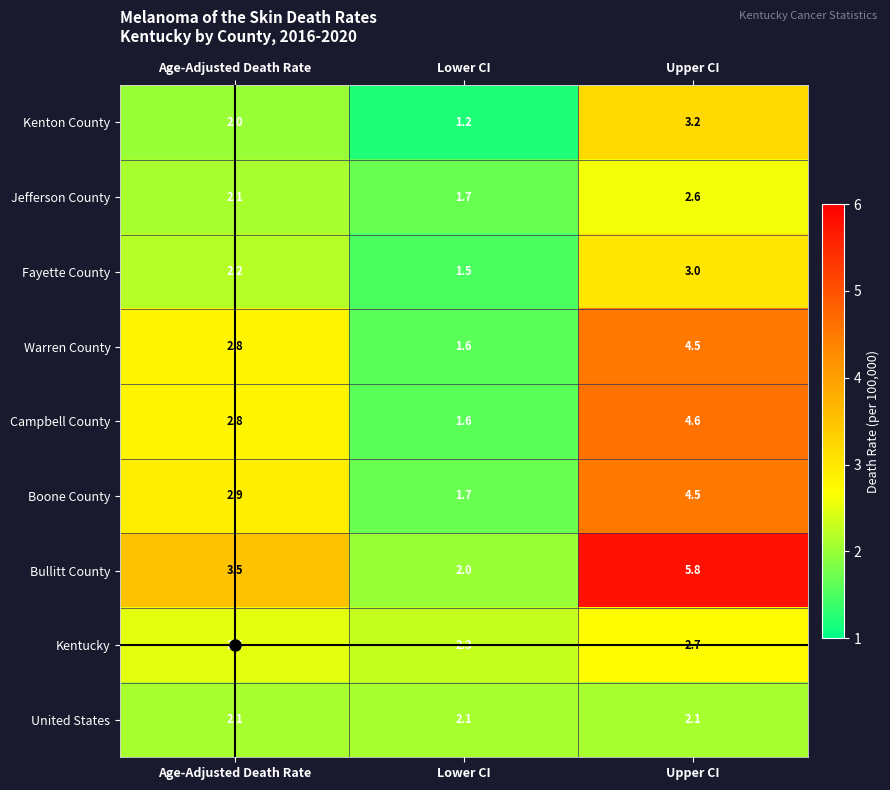

List the labels in order of Warren County value, smallest first.

Lower CI, Age-Adjusted Death Rate, Upper CI